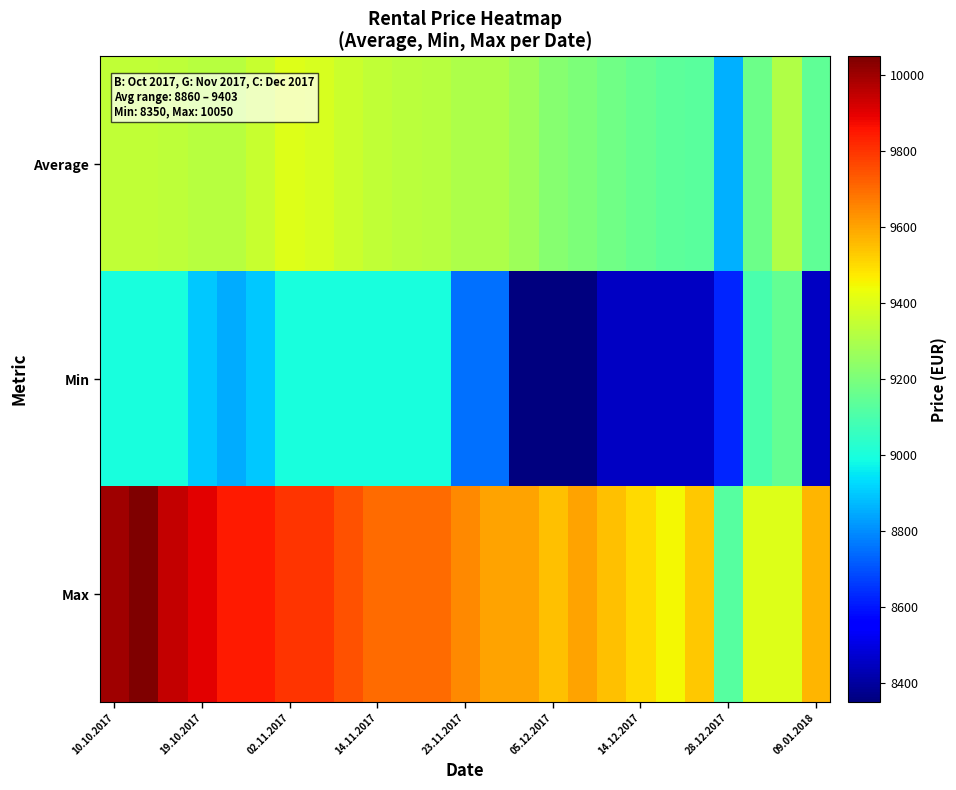

Reading left to right, list all the values displayed in this chart.

Average: 9344	9342	9334	9323	9322	9357	9403	9387	9366	9342	9331	9322	9304	9301	9270	9224	9202	9177	9155	9137	9131	8860	9168	9309	9144
Min: 9000	9000	9000	8900	8850	8900	9000	9000	9000	9000	9000	9000	8750	8750	8350	8350	8350	8450	8450	8450	8450	8625	9100	9150	8450
Max: 10000	10050	9950	9900	9850	9850	9800	9800	9750	9700	9700	9700	9650	9600	9600	9550	9600	9550	9500	9450	9533	9125	9400	9400	9567